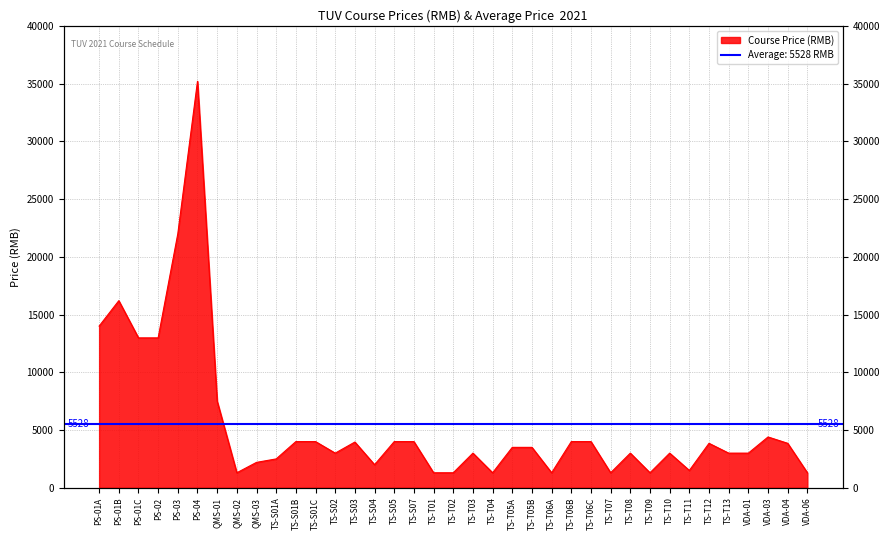

Which category has the highest value across all series?

PS-04